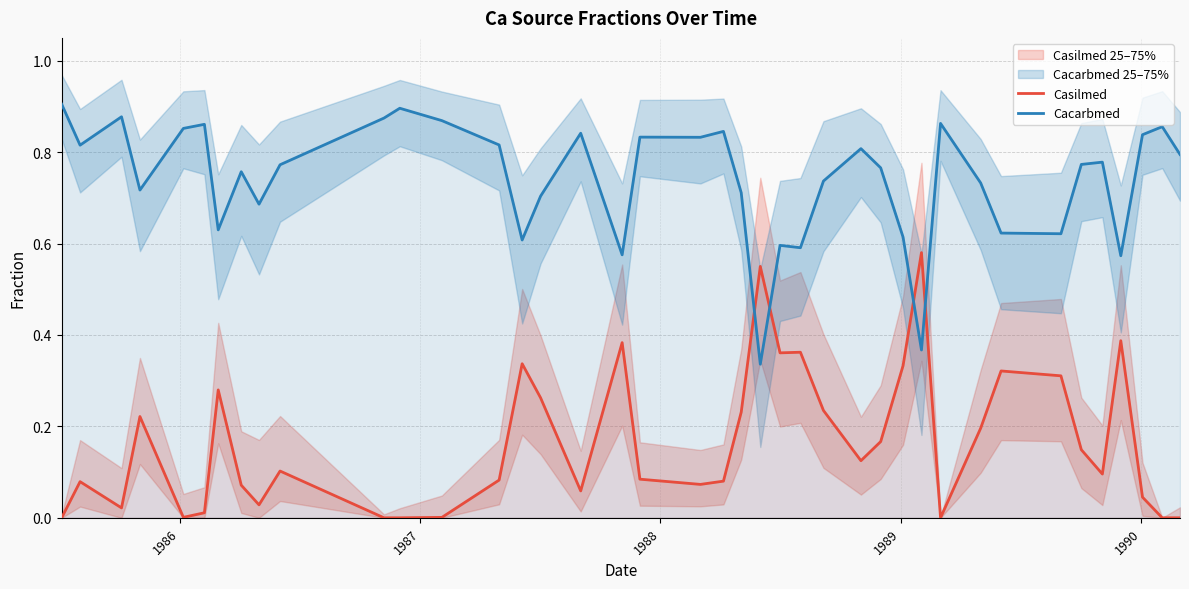

After their last crossing, which series has the higher values: Casilmed or Cacarbmed?

Cacarbmed